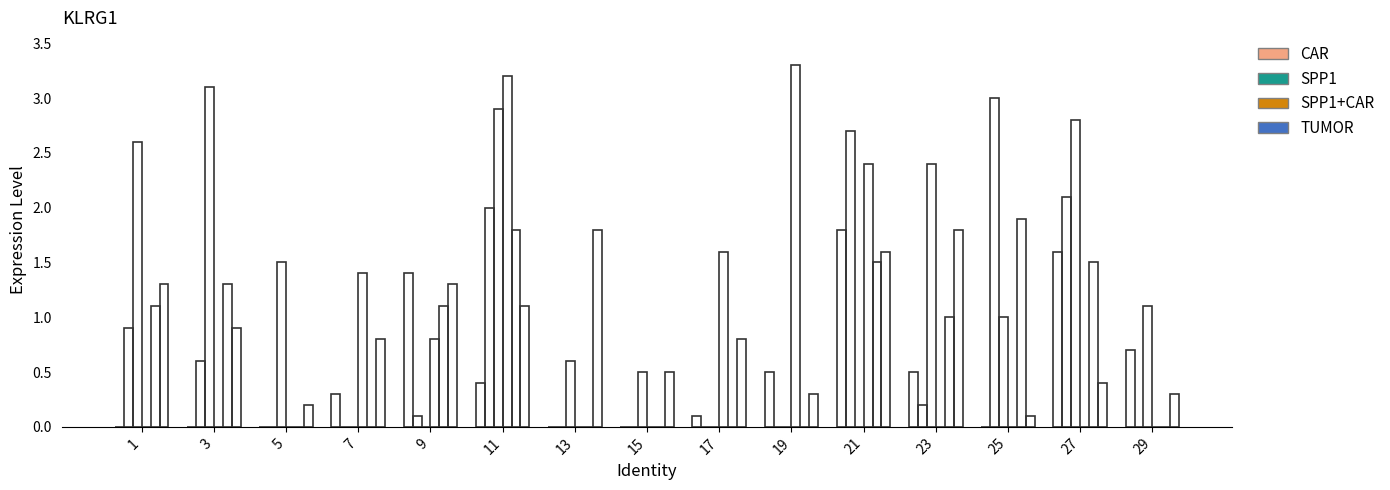

What is the maximum value shown in the chart?

3.3